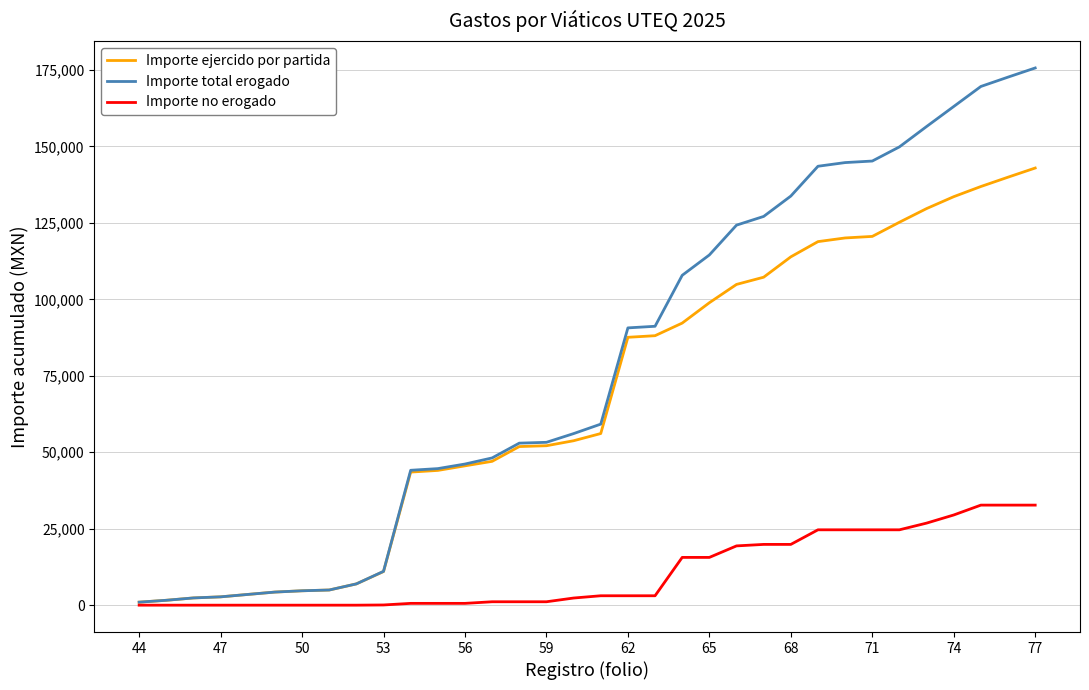

Does the chart have visible grid lines?

Yes